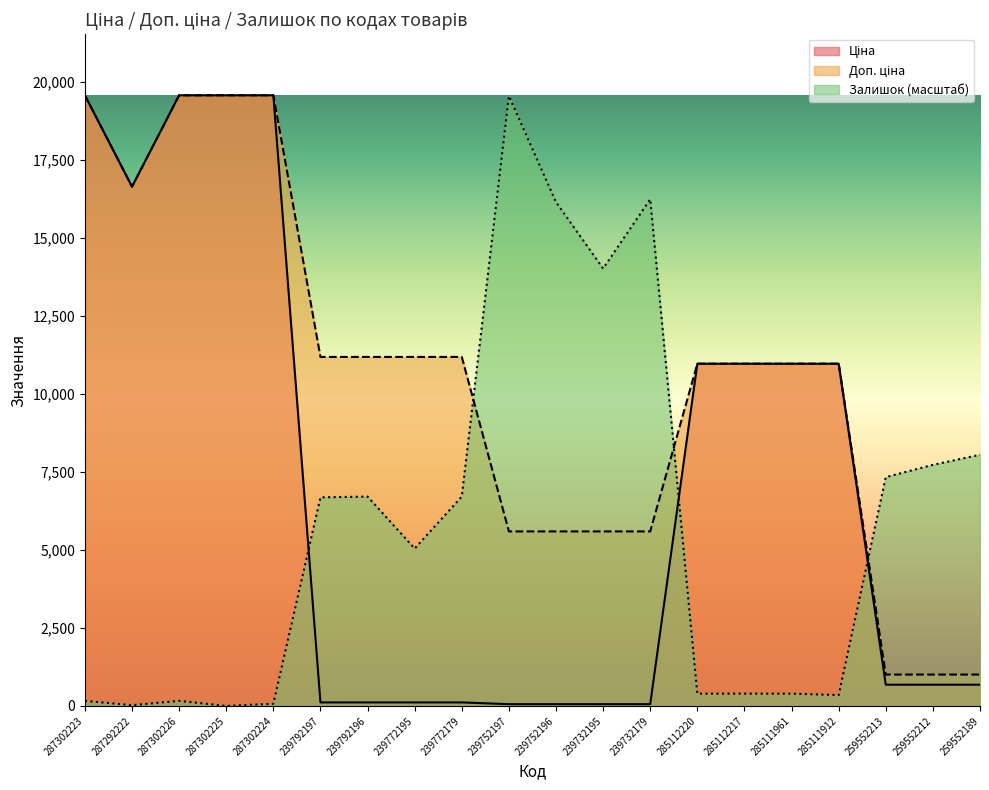

Is it true that Доп. ціна equals 16636.8 at 287292222?

True